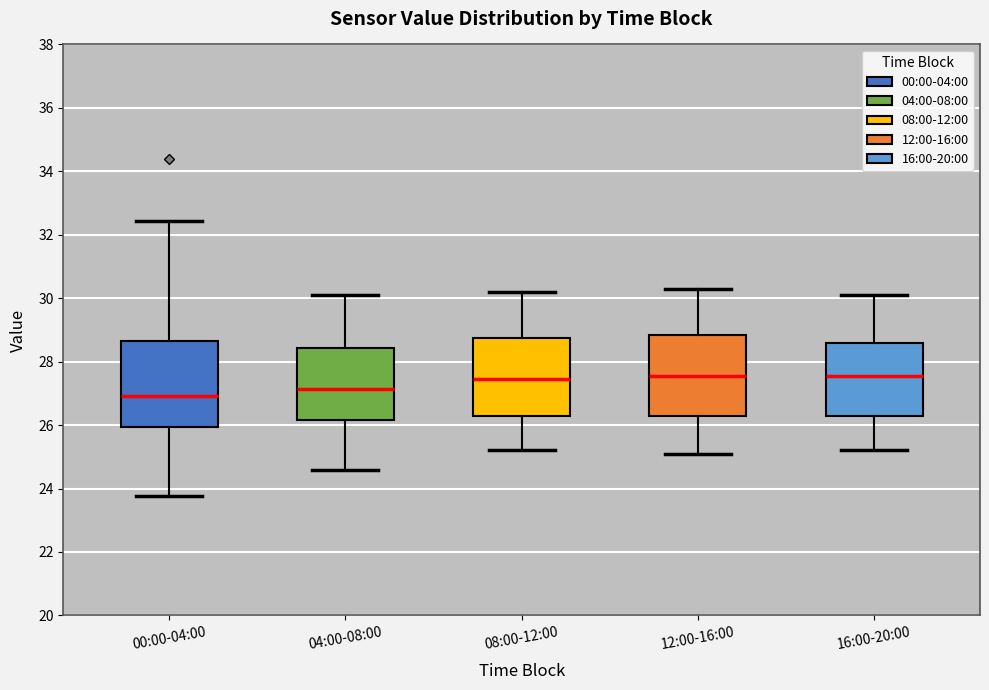

Reading left to right, read every box against the y-axis: the position of its median line, the range the box covers, and the ends of its whiskers. The values are not printed on the chart, so give them approximately, as read against the axis.

00:00-04:00: median 27.0, box 26.0 to 28.6, whiskers 23.8 to 32.4
04:00-08:00: median 27.2, box 26.2 to 28.4, whiskers 24.6 to 30.2
08:00-12:00: median 27.4, box 26.2 to 28.8, whiskers 25.2 to 30.2
12:00-16:00: median 27.6, box 26.2 to 28.8, whiskers 25.2 to 30.4
16:00-20:00: median 27.6, box 26.2 to 28.6, whiskers 25.2 to 30.2